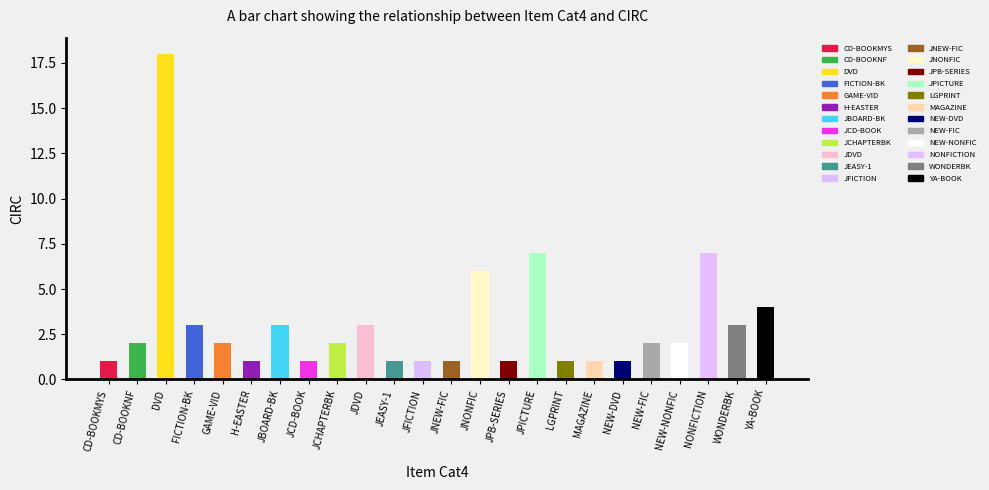

List the labels in order of value, largest first.

DVD, JPICTURE, NONFICTION, JNONFIC, YA-BOOK, FICTION-BK, JBOARD-BK, JDVD, WONDERBK, CD-BOOKNF, GAME-VID, JCHAPTERBK, NEW-FIC, NEW-NONFIC, CD-BOOKMYS, H-EASTER, JCD-BOOK, JEASY-1, JFICTION, JNEW-FIC, JPB-SERIES, LGPRINT, MAGAZINE, NEW-DVD